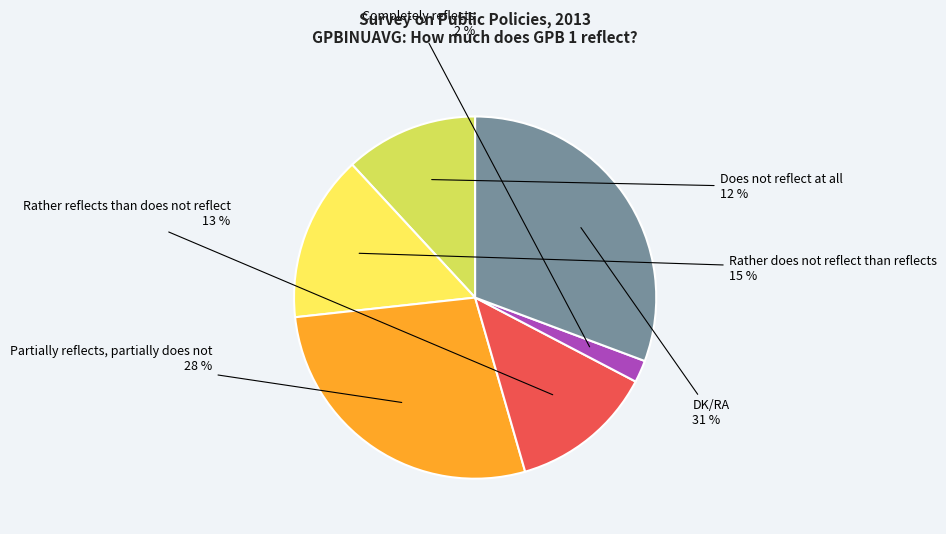

What is the ratio of the value at Rather reflects than does not reflect to the value at Does not reflect at all?

1.1